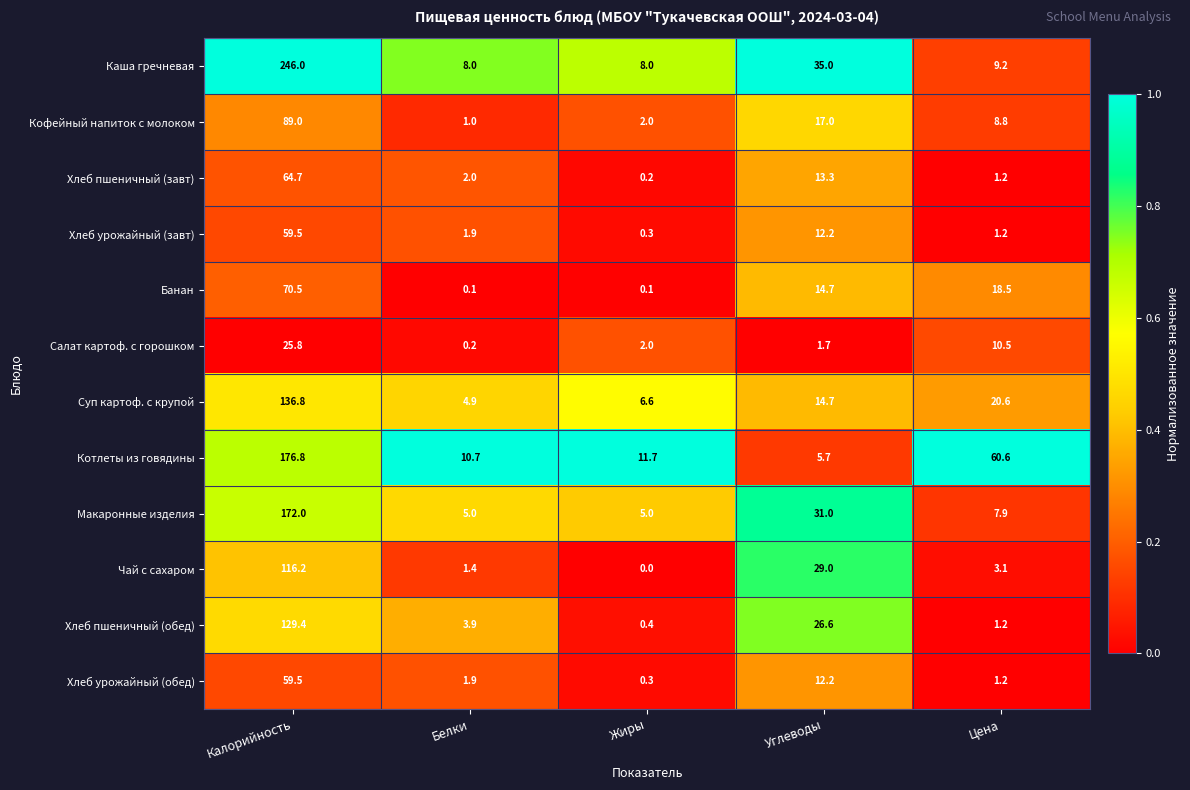

What is the difference between the Салат картоф. с горошком values at Углеводы and Цена?

8.8